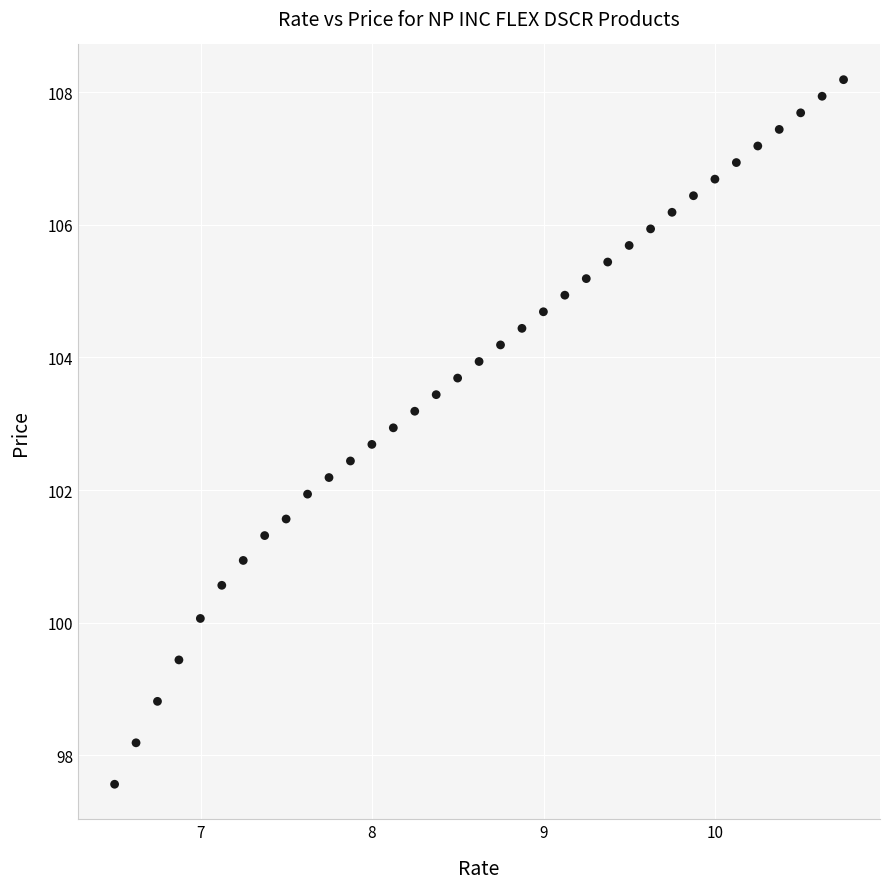

What is the range of X values (max minus min)?

4.3